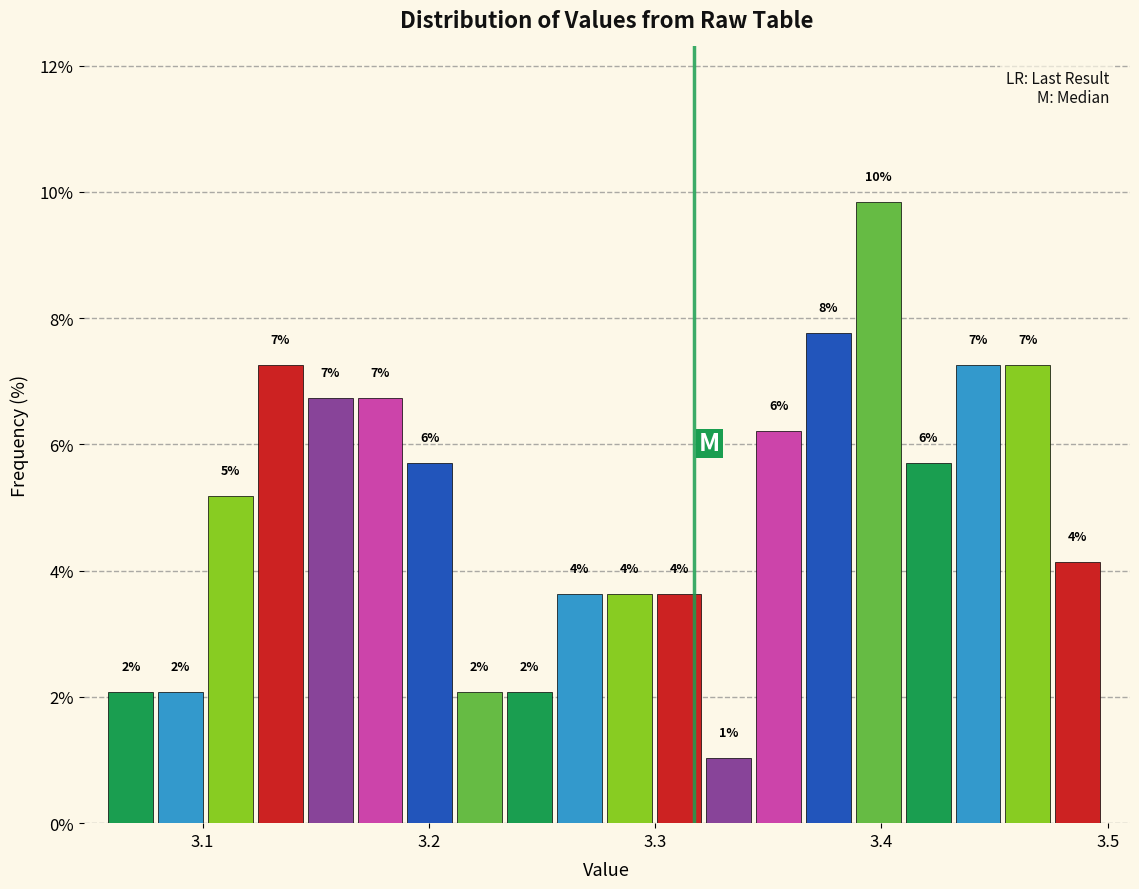

Around what value on the x-axis is the tallest bar? Give the approximate position of its centre, as read against the axis.

3.40